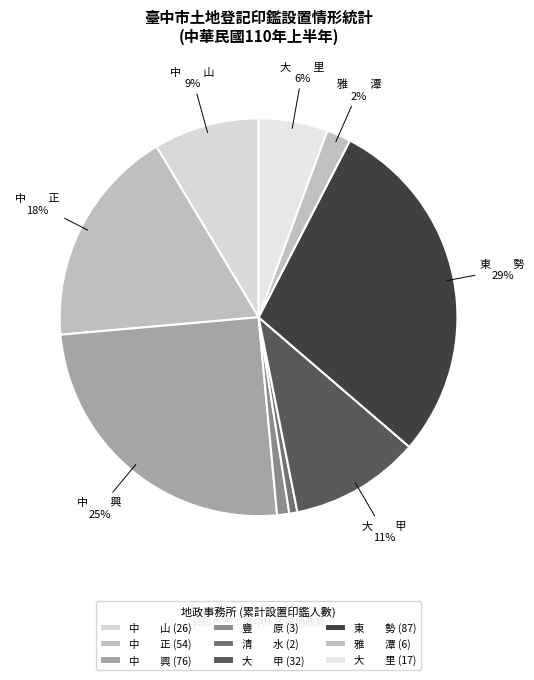

To the nearest percent, what is the difference between the largest and smallest slice percentages?

28%